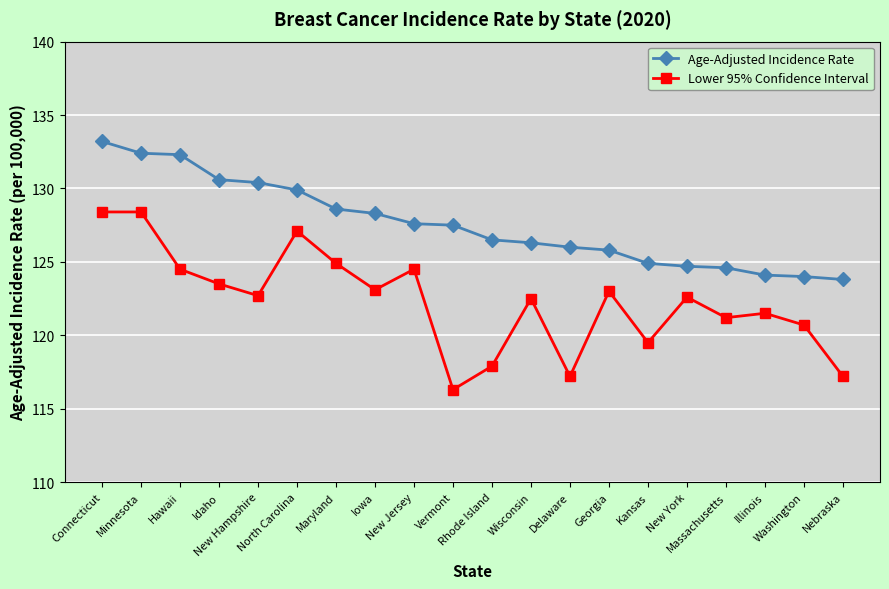

What is the average value of the Age-Adjusted Incidence Rate series?

127.6